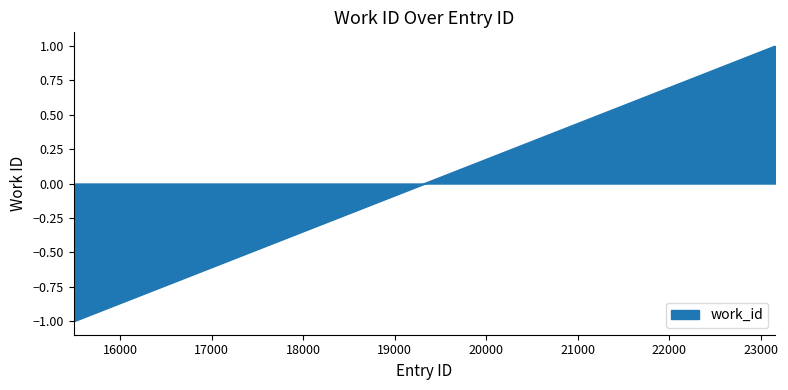

Does the chart have visible grid lines?

No